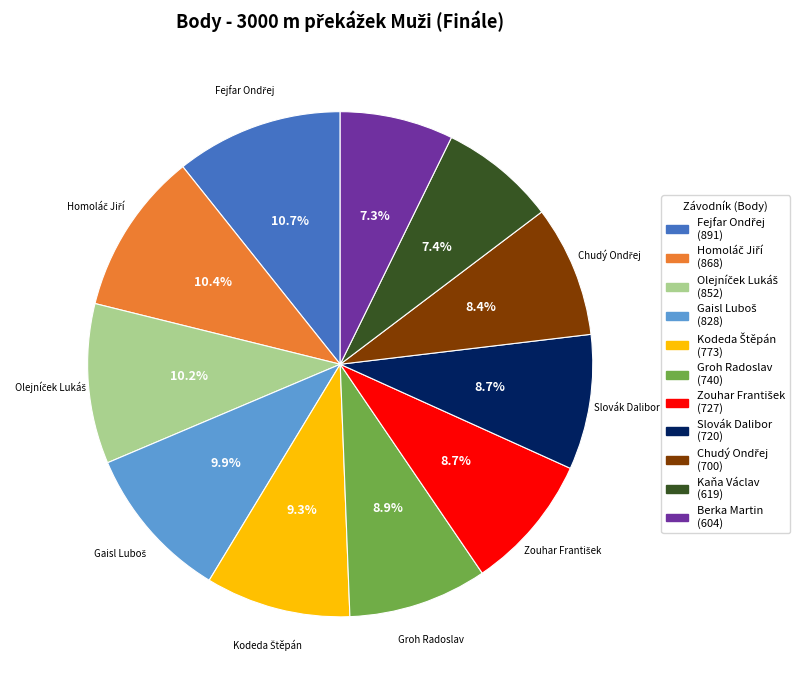

Between Slovák Dalibor (720) and Kaňa Václav (619), which is larger?

Slovák Dalibor (720)